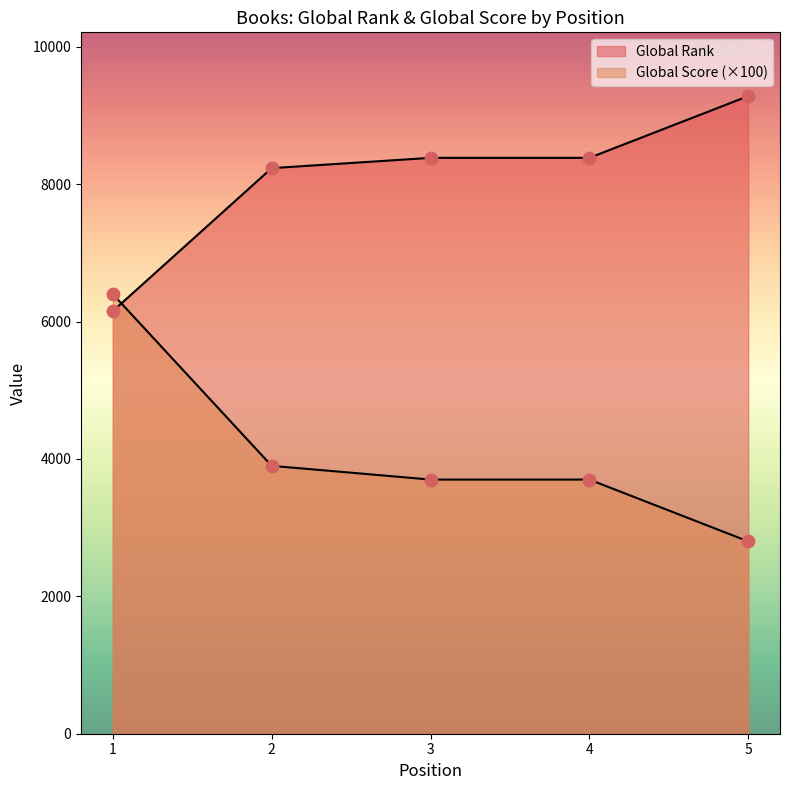

Which series has the largest total across all categories?

Global Rank